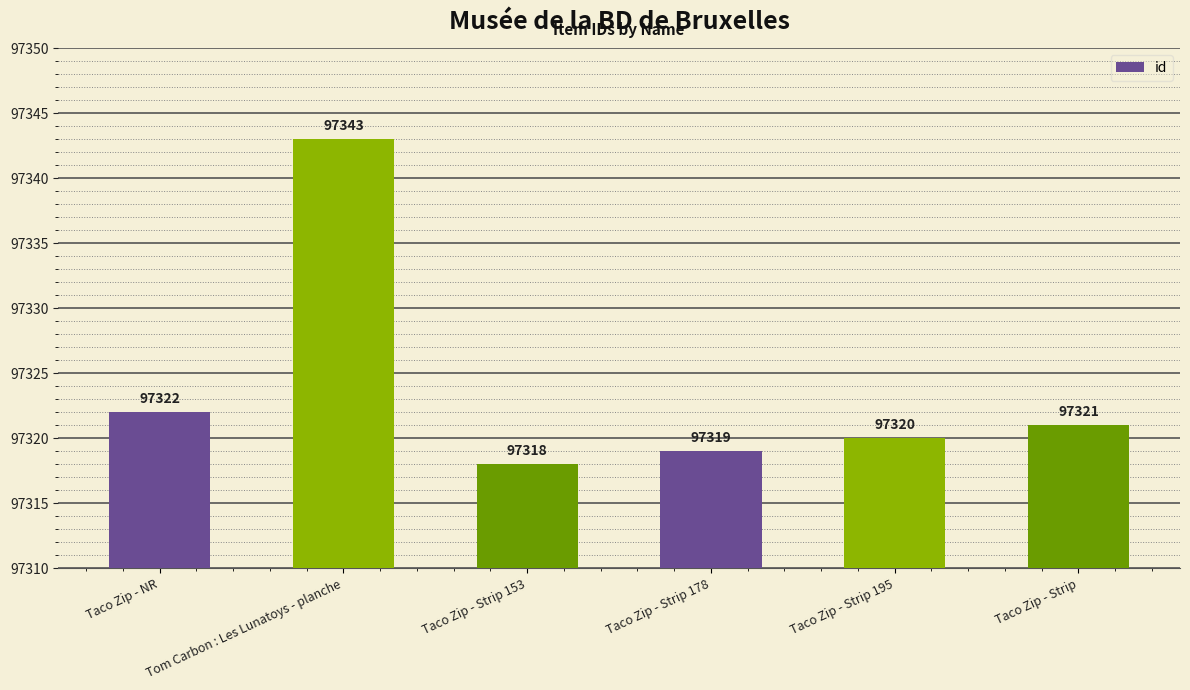

Reading left to right, transcribe all the data shown in this chart.

97322	97343	97318	97319	97320	97321